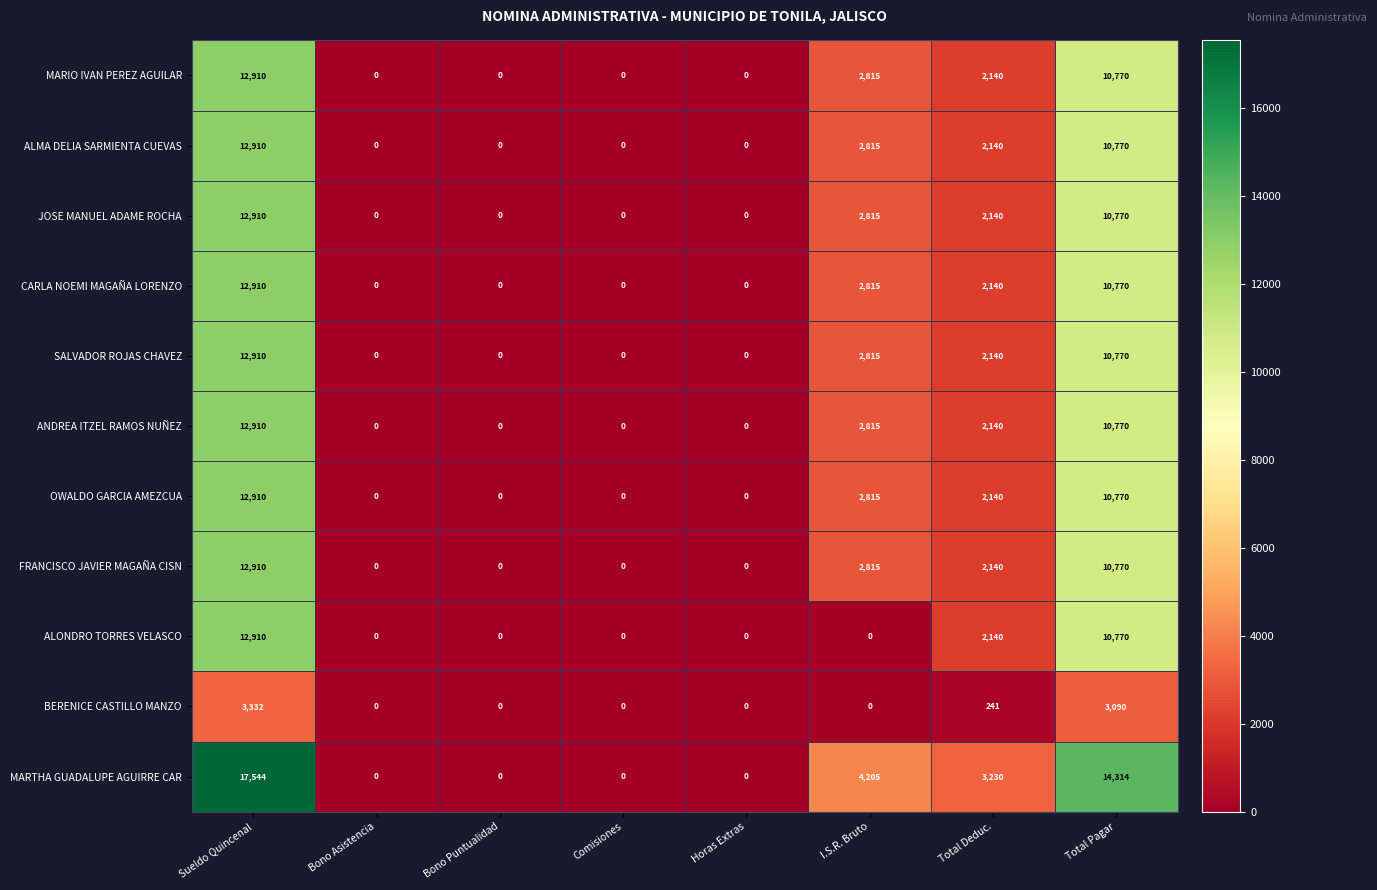

What is the highest value of the OWALDO GARCIA AMEZCUA series?

12910